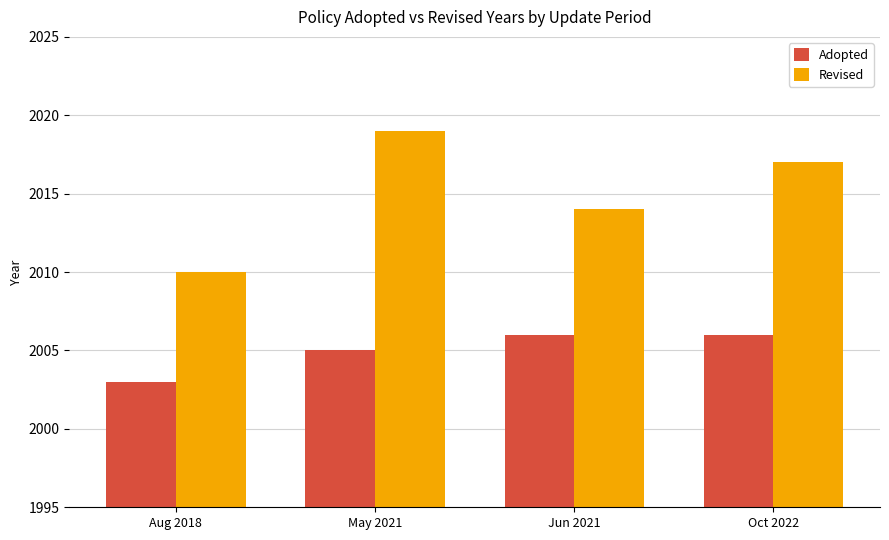

Reading left to right, extract all data points from this chart.

Adopted: Aug 2018=2003	May 2021=2005	Jun 2021=2006	Oct 2022=2006
Revised: Aug 2018=2010	May 2021=2019	Jun 2021=2014	Oct 2022=2017